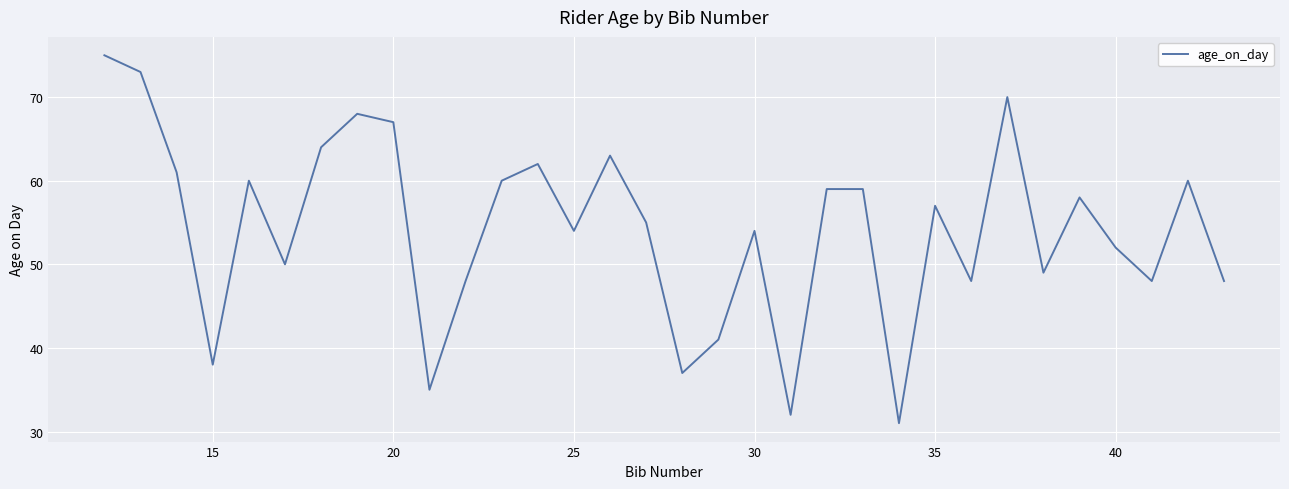

What is the minimum value shown in the chart?

31